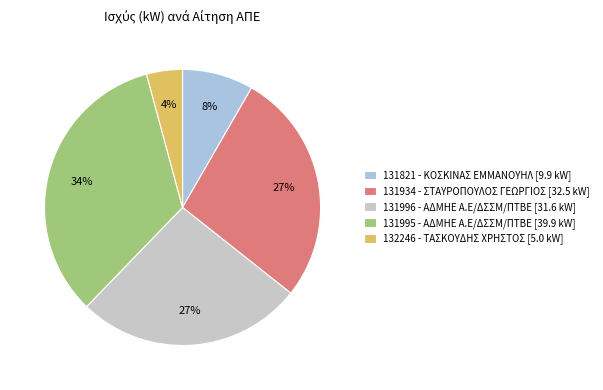

What is the smallest slice in the pie chart?

132246 - ΤΑΣΚΟΥΔΗΣ ΧΡΗΣΤΟΣ [5.0 kW]